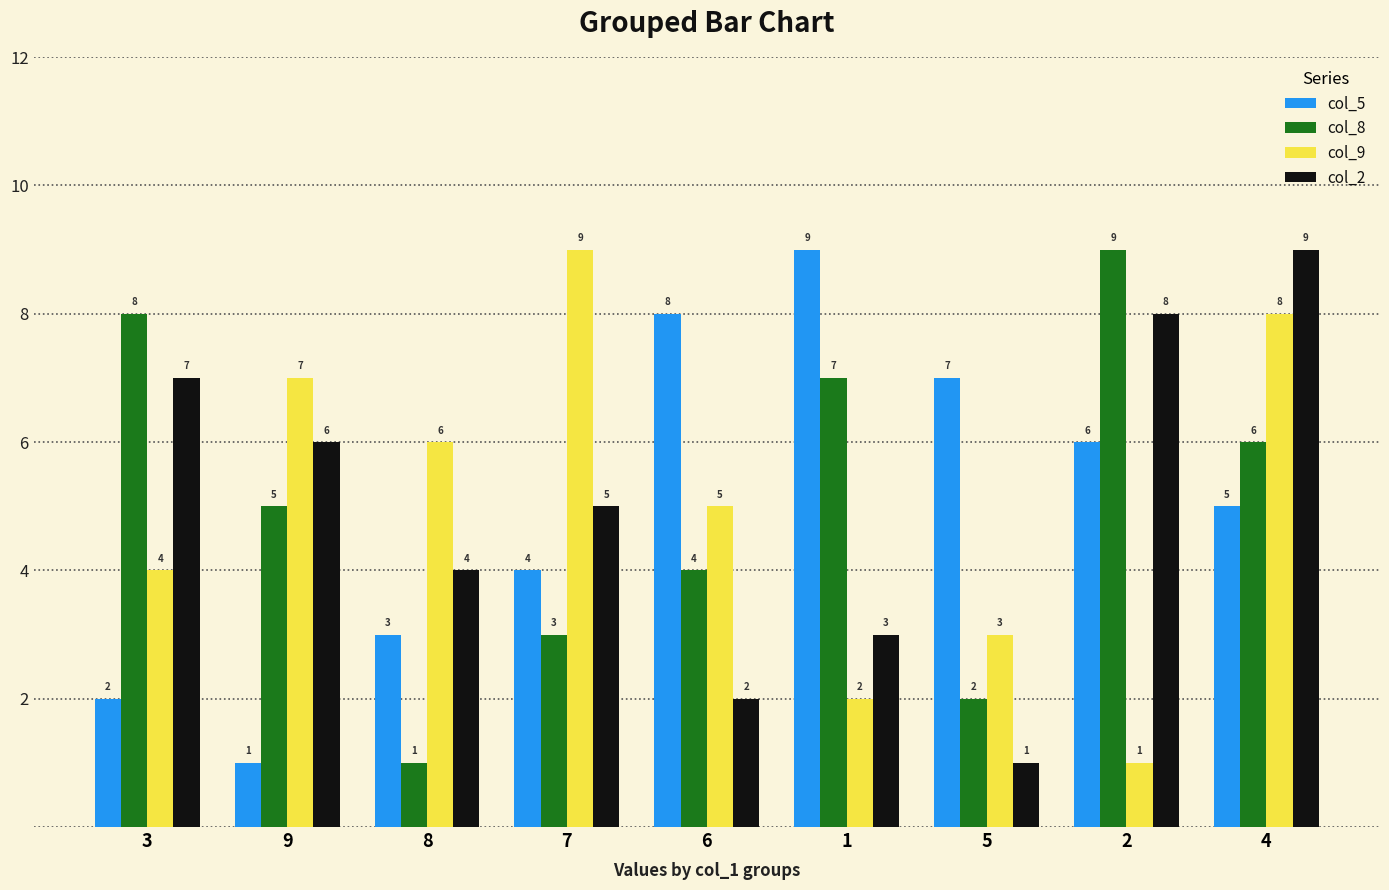

Between 9 and 8, which series saw the biggest shift?

col_8